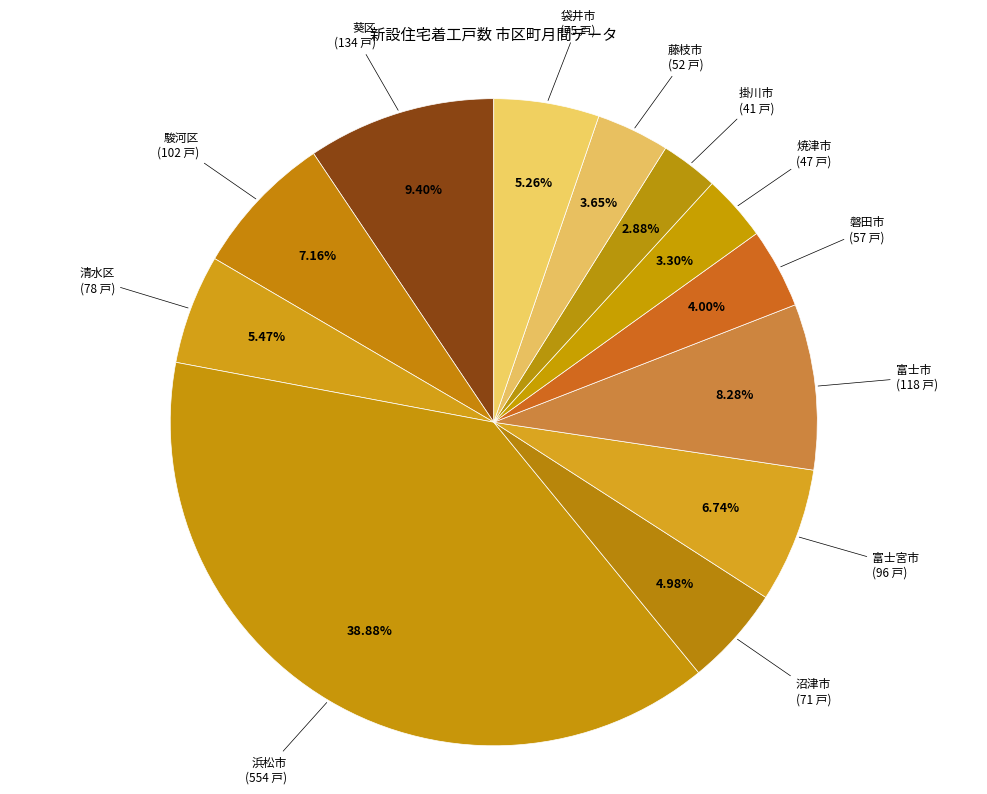

Count the number of slices in the pie.

12